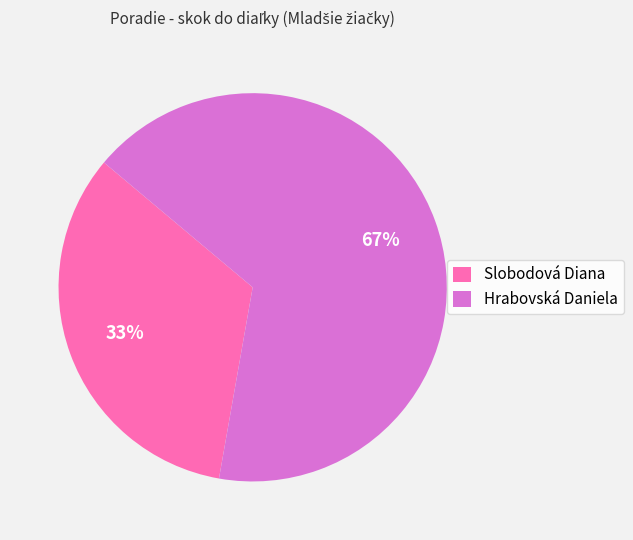

What is the largest slice in the pie chart?

Hrabovská Daniela